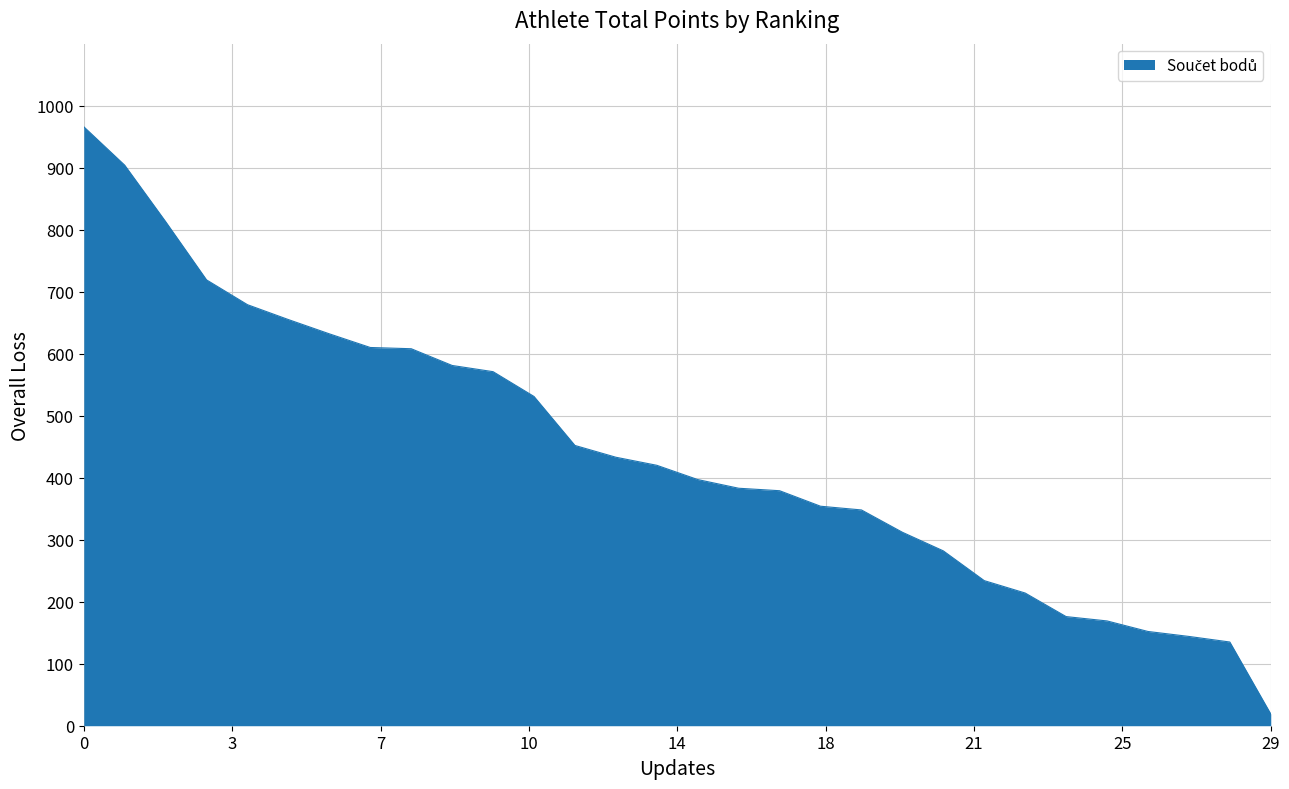

What is the difference between the maximum and minimum values?

947